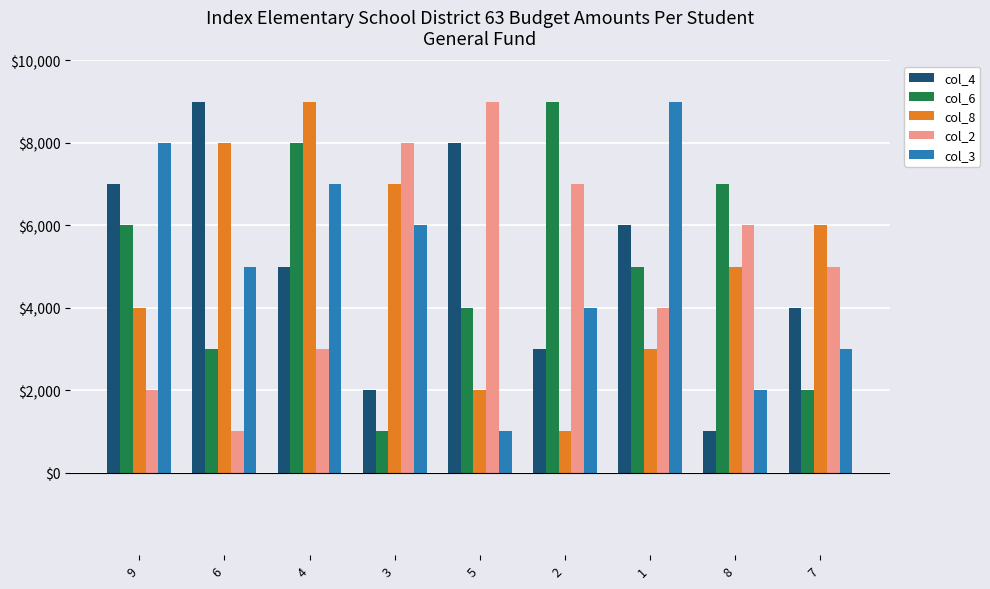

At 6, list the series in order from largest to smallest.

col_4, col_8, col_3, col_6, col_2